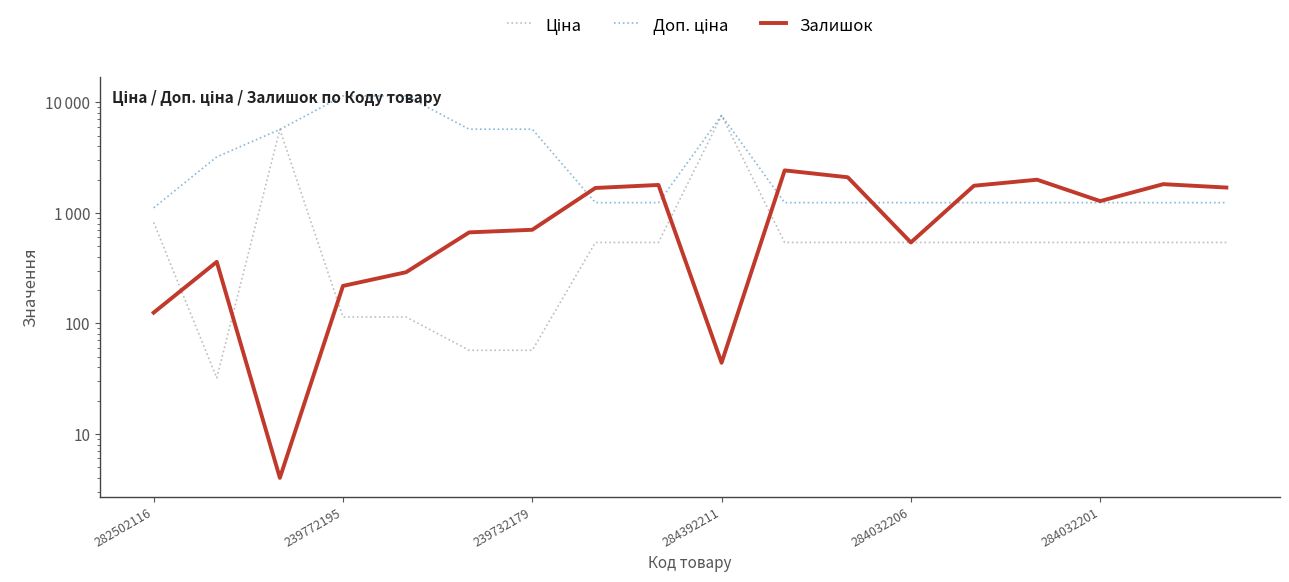

After their last crossing, which series has the higher values: Ціна or Залишок?

Залишок